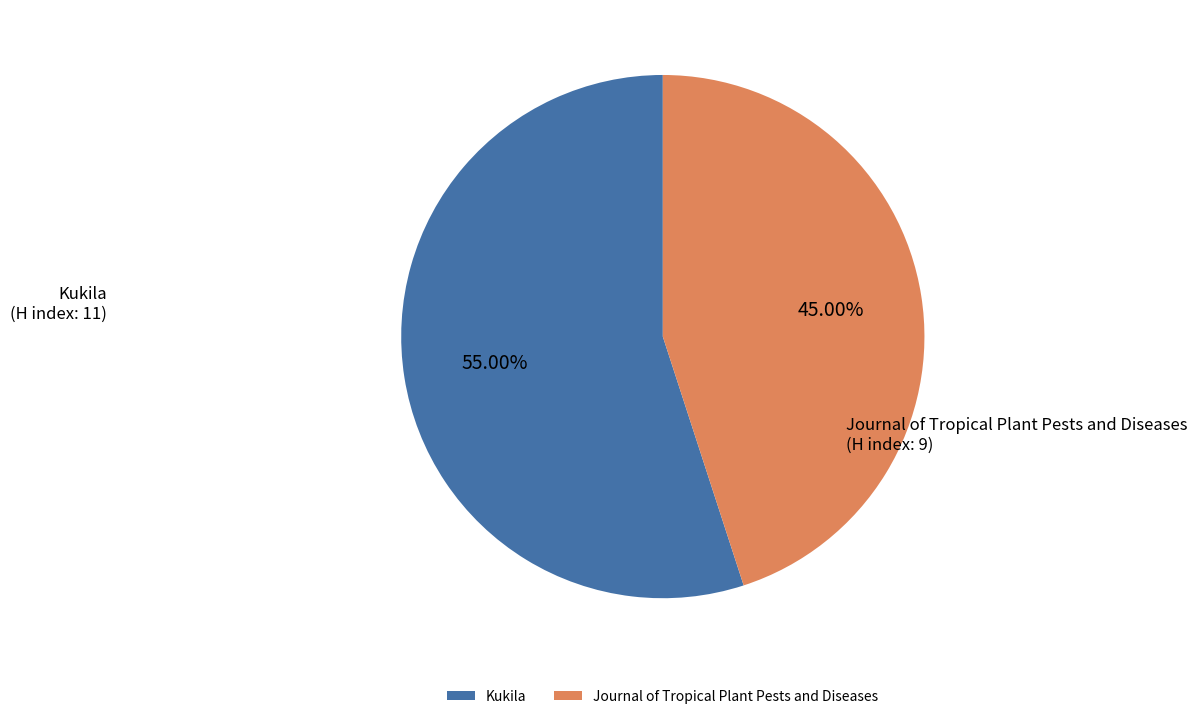

Rank the categories by value from highest to lowest.

Kukila, Journal of Tropical Plant Pests and Diseases